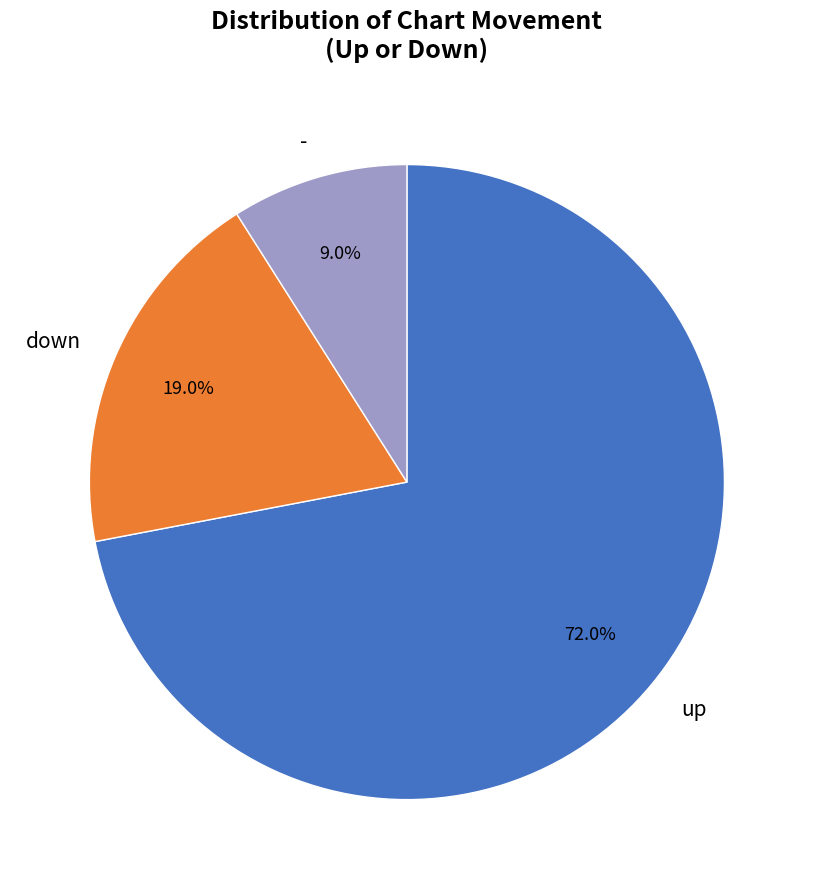

The up slice represents 87% of the pie. True or false?

False